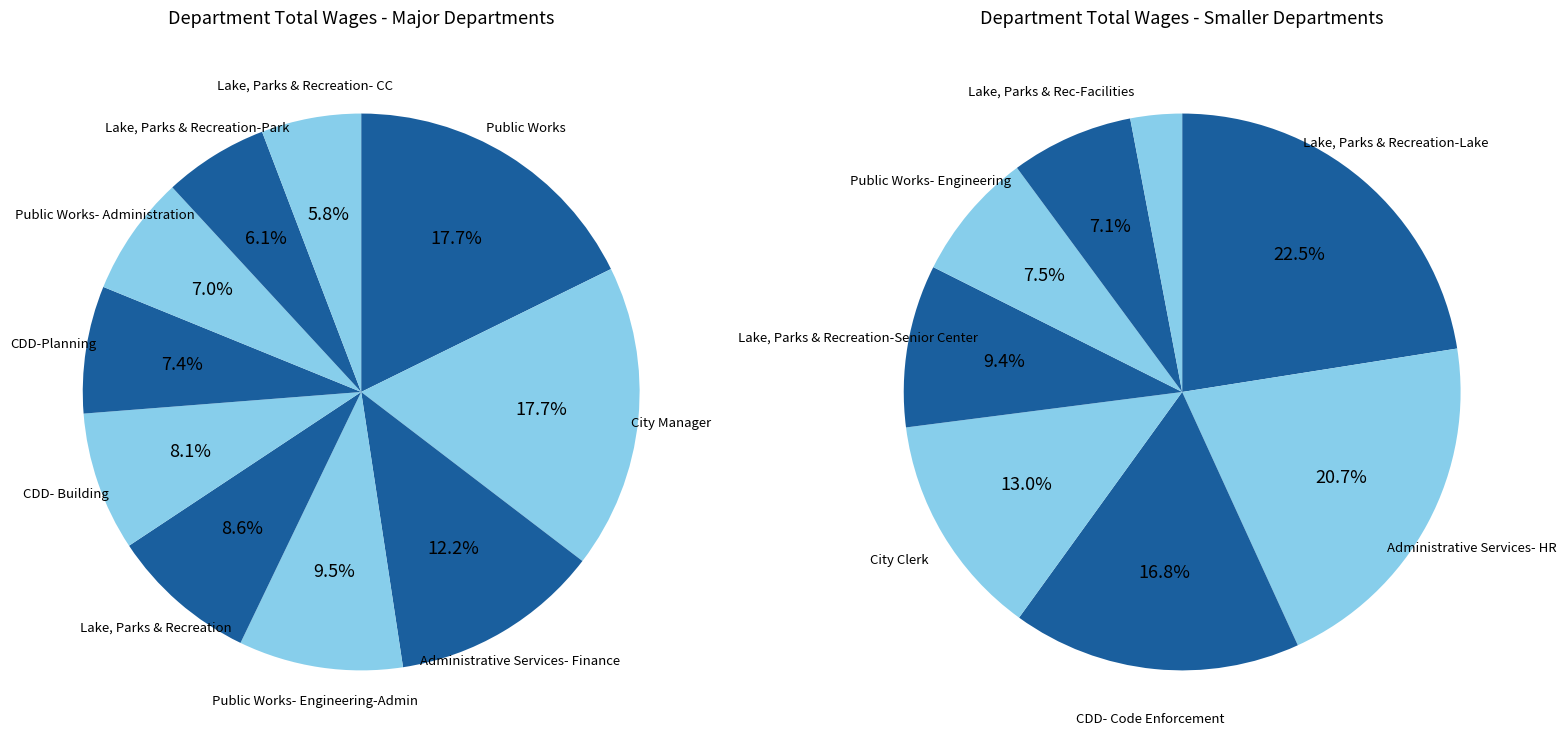

How many slices are in this pie chart?

18